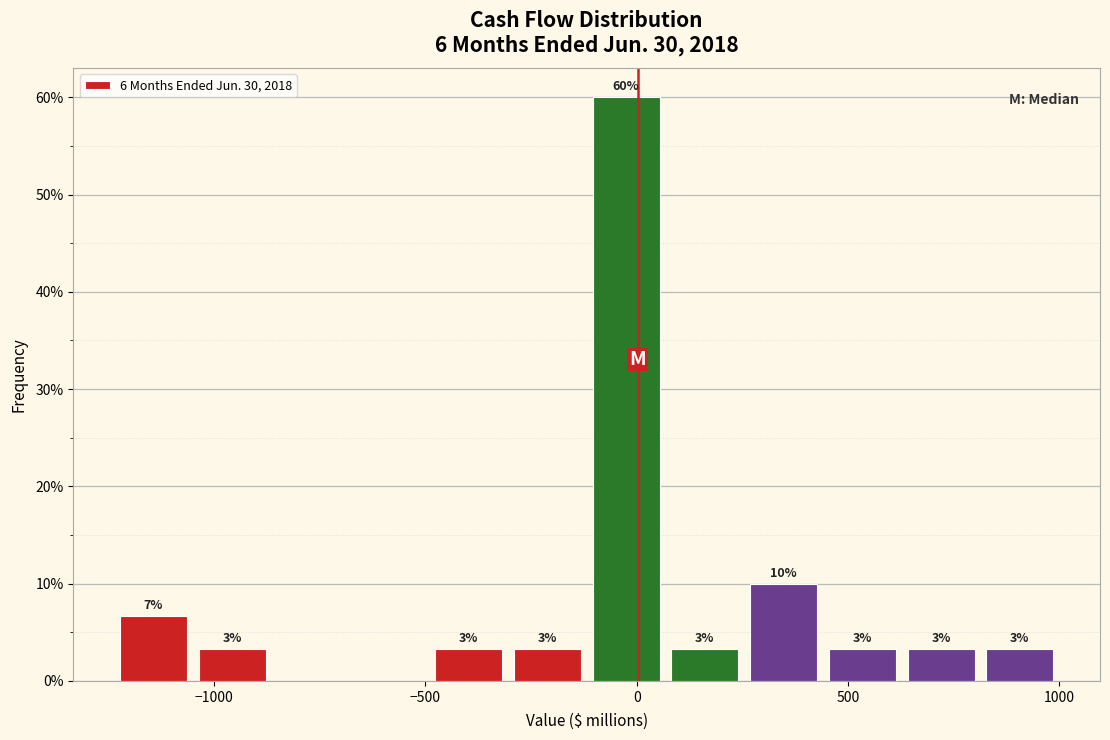

Around what value on the x-axis is the tallest bar? Give the approximate position of its centre, as read against the axis.

-50